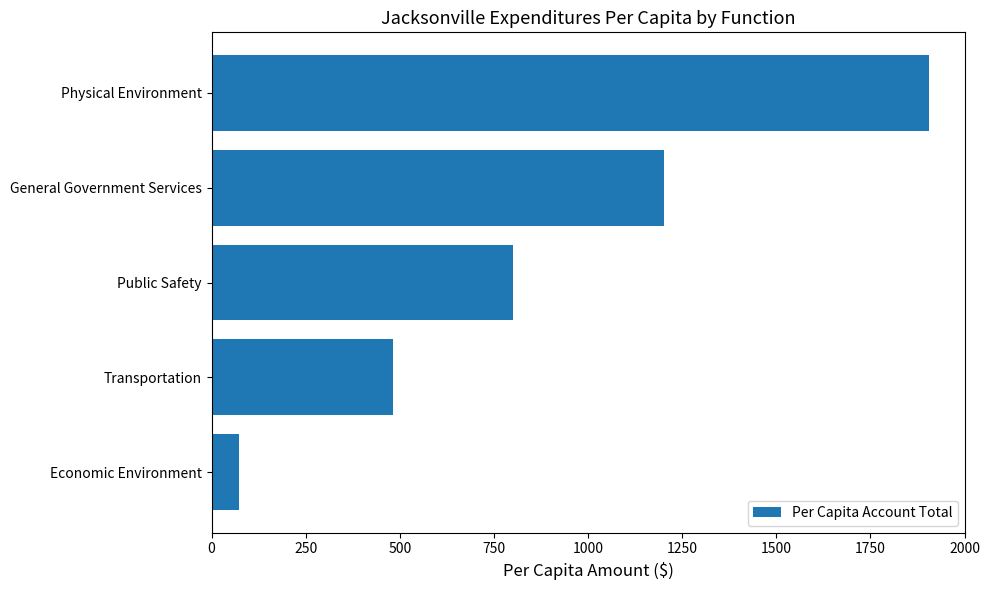

What is the approximate value at Economic Environment?

73.4